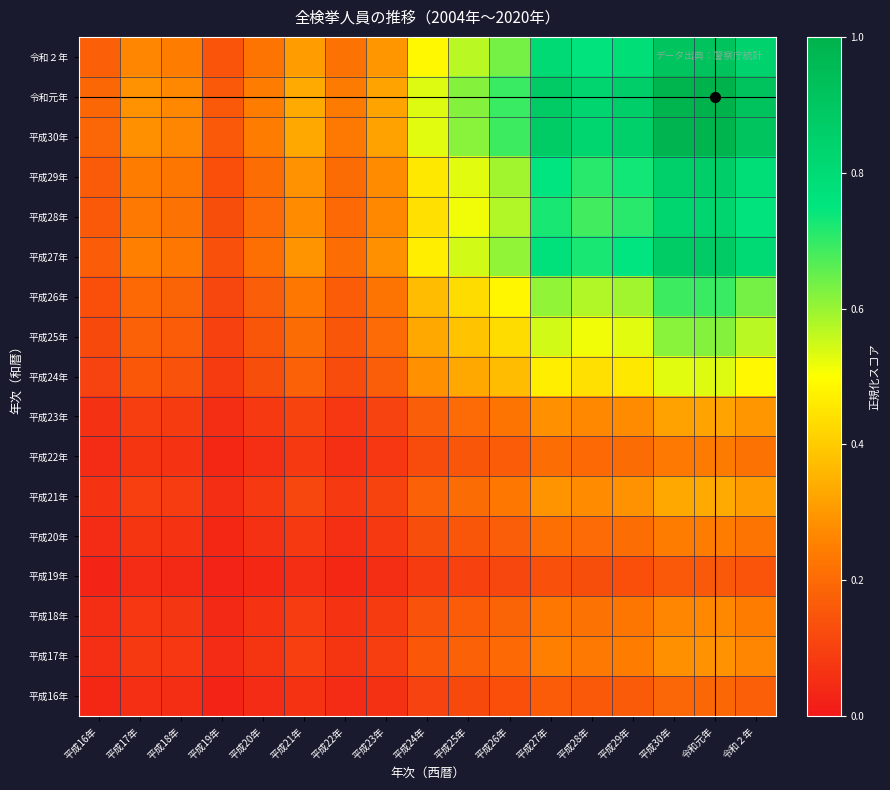

Reading left to right, transcribe all the data shown in this chart.

平成16年: 平成16年=0.0	平成17年=0.1	平成18年=0.1	平成19年=0.0	平成20年=0.0	平成21年=0.1	平成22年=0.0	平成23年=0.1	平成24年=0.1	平成25年=0.1	平成26年=0.1	平成27年=0.2	平成28年=0.2	平成29年=0.2	平成30年=0.2	令和元年=0.2	令和２年=0.2
平成17年: 平成16年=0.1	平成17年=0.1	平成18年=0.1	平成19年=0.0	平成20年=0.1	平成21年=0.1	平成22年=0.1	平成23年=0.1	平成24年=0.2	平成25年=0.2	平成26年=0.2	平成27年=0.3	平成28年=0.2	平成29年=0.2	平成30年=0.3	令和元年=0.3	令和２年=0.3
平成18年: 平成16年=0.1	平成17年=0.1	平成18年=0.1	平成19年=0.0	平成20年=0.1	平成21年=0.1	平成22年=0.1	平成23年=0.1	平成24年=0.1	平成25年=0.2	平成26年=0.2	平成27年=0.2	平成28年=0.2	平成29年=0.2	平成30年=0.3	令和元年=0.3	令和２年=0.2
平成19年: 平成16年=0.0	平成17年=0.0	平成18年=0.0	平成19年=0.0	平成20年=0.0	平成21年=0.1	平成22年=0.0	平成23年=0.1	平成24年=0.1	平成25年=0.1	平成26年=0.1	平成27年=0.1	平成28年=0.1	平成29年=0.1	平成30年=0.2	令和元年=0.2	令和２年=0.1
平成20年: 平成16年=0.0	平成17年=0.1	平成18年=0.1	平成19年=0.0	平成20年=0.1	平成21年=0.1	平成22年=0.1	平成23年=0.1	平成24年=0.1	平成25年=0.2	平成26年=0.2	平成27年=0.2	平成28年=0.2	平成29年=0.2	平成30年=0.2	令和元年=0.2	令和２年=0.2
平成21年: 平成16年=0.1	平成17年=0.1	平成18年=0.1	平成19年=0.1	平成20年=0.1	平成21年=0.1	平成22年=0.1	平成23年=0.1	平成24年=0.2	平成25年=0.2	平成26年=0.2	平成27年=0.3	平成28年=0.3	平成29年=0.3	平成30年=0.3	令和元年=0.3	令和２年=0.3
平成22年: 平成16年=0.0	平成17年=0.1	平成18年=0.1	平成19年=0.0	平成20年=0.1	平成21年=0.1	平成22年=0.1	平成23年=0.1	平成24年=0.1	平成25年=0.1	平成26年=0.2	平成27年=0.2	平成28年=0.2	平成29年=0.2	平成30年=0.2	令和元年=0.2	令和２年=0.2
平成23年: 平成16年=0.1	平成17年=0.1	平成18年=0.1	平成19年=0.1	平成20年=0.1	平成21年=0.1	平成22年=0.1	平成23年=0.1	平成24年=0.2	平成25年=0.2	平成26年=0.2	平成27年=0.3	平成28年=0.3	平成29年=0.3	平成30年=0.3	令和元年=0.3	令和２年=0.3
平成24年: 平成16年=0.1	平成17年=0.2	平成18年=0.1	平成19年=0.1	平成20年=0.1	平成21年=0.2	平成22年=0.1	平成23年=0.2	平成24年=0.3	平成25年=0.3	平成26年=0.4	平成27年=0.5	平成28年=0.4	平成29年=0.5	平成30年=0.5	令和元年=0.5	令和２年=0.5
平成25年: 平成16年=0.1	平成17年=0.2	平成18年=0.2	平成19年=0.1	平成20年=0.2	平成21年=0.2	平成22年=0.1	平成23年=0.2	平成24年=0.3	平成25年=0.4	平成26年=0.4	平成27年=0.5	平成28年=0.5	平成29年=0.5	平成30年=0.6	令和元年=0.6	令和２年=0.6
平成26年: 平成16年=0.1	平成17年=0.2	平成18年=0.2	平成19年=0.1	平成20年=0.2	平成21年=0.2	平成22年=0.2	平成23年=0.2	平成24年=0.4	平成25年=0.4	平成26年=0.5	平成27年=0.6	平成28年=0.6	平成29年=0.6	平成30年=0.7	令和元年=0.7	令和２年=0.6
平成27年: 平成16年=0.2	平成17年=0.3	平成18年=0.2	平成19年=0.1	平成20年=0.2	平成21年=0.3	平成22年=0.2	平成23年=0.3	平成24年=0.5	平成25年=0.5	平成26年=0.6	平成27年=0.8	平成28年=0.7	平成29年=0.7	平成30年=0.9	令和元年=0.9	令和２年=0.8
平成28年: 平成16年=0.2	平成17年=0.2	平成18年=0.2	平成19年=0.1	平成20年=0.2	平成21年=0.3	平成22年=0.2	平成23年=0.3	平成24年=0.4	平成25年=0.5	平成26年=0.6	平成27年=0.7	平成28年=0.7	平成29年=0.7	平成30年=0.8	令和元年=0.8	令和２年=0.8
平成29年: 平成16年=0.2	平成17年=0.2	平成18年=0.2	平成19年=0.1	平成20年=0.2	平成21年=0.3	平成22年=0.2	平成23年=0.3	平成24年=0.5	平成25年=0.5	平成26年=0.6	平成27年=0.7	平成28年=0.7	平成29年=0.7	平成30年=0.8	令和元年=0.9	令和２年=0.8
平成30年: 平成16年=0.2	平成17年=0.3	平成18年=0.3	平成19年=0.2	平成20年=0.2	平成21年=0.3	平成22年=0.2	平成23年=0.3	平成24年=0.5	平成25年=0.6	平成26年=0.7	平成27年=0.9	平成28年=0.8	平成29年=0.8	平成30年=1.0	令和元年=1.0	令和２年=0.9
令和元年: 平成16年=0.2	平成17年=0.3	平成18年=0.3	平成19年=0.2	平成20年=0.2	平成21年=0.3	平成22年=0.2	平成23年=0.3	平成24年=0.5	平成25年=0.6	平成26年=0.7	平成27年=0.9	平成28年=0.8	平成29年=0.9	平成30年=1.0	令和元年=1.0	令和２年=0.9
令和２年: 平成16年=0.2	平成17年=0.3	平成18年=0.2	平成19年=0.1	平成20年=0.2	平成21年=0.3	平成22年=0.2	平成23年=0.3	平成24年=0.5	平成25年=0.6	平成26年=0.6	平成27年=0.8	平成28年=0.8	平成29年=0.8	平成30年=0.9	令和元年=0.9	令和２年=0.8